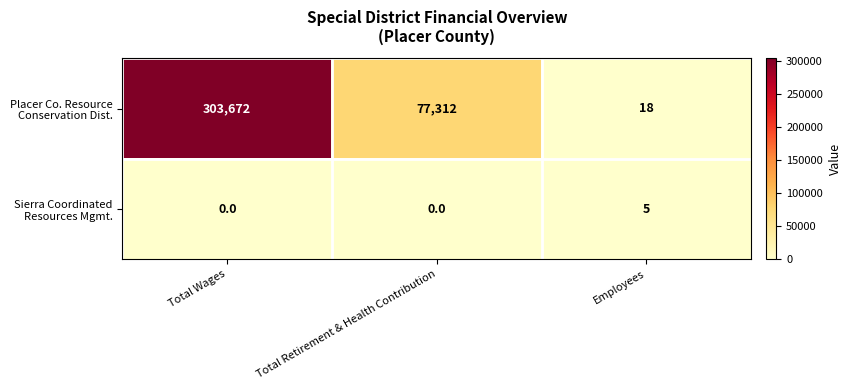

At which category does the chart reach its peak across all series?

Total Wages